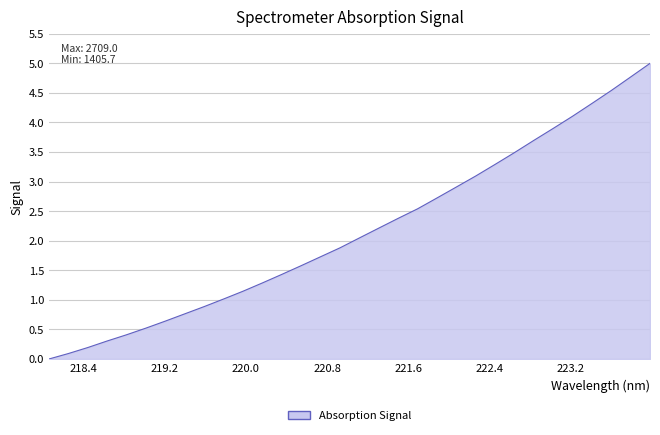

What is the difference between the maximum and minimum values?

5.0